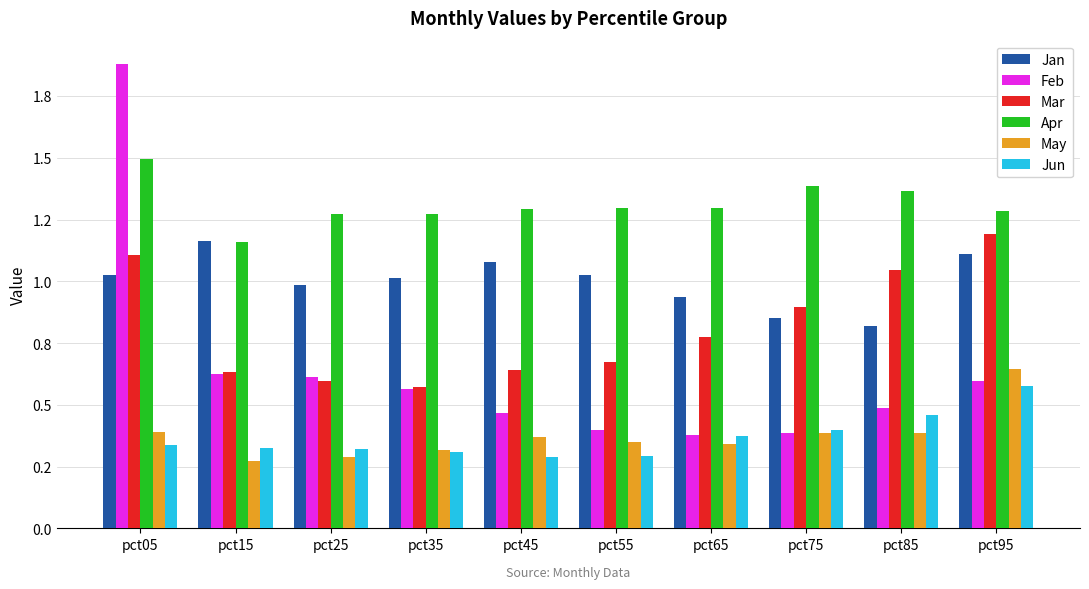

Where is Mar nearest to the value 0?

pct35